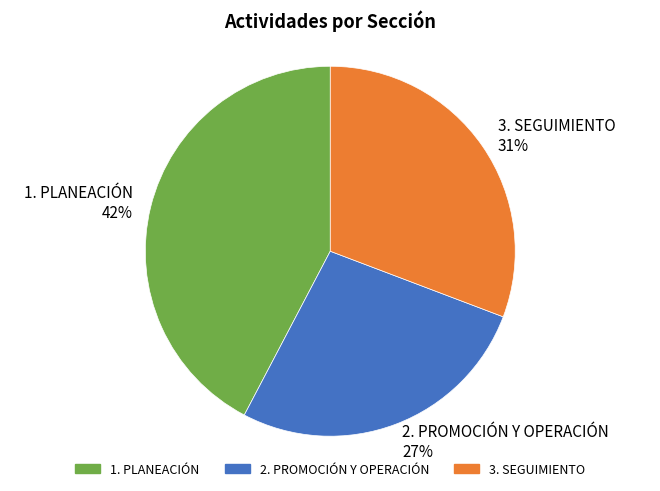

Is the sum of 3. SEGUIMIENTO 31% and 1. PLANEACIÓN 42% greater than half?

Yes